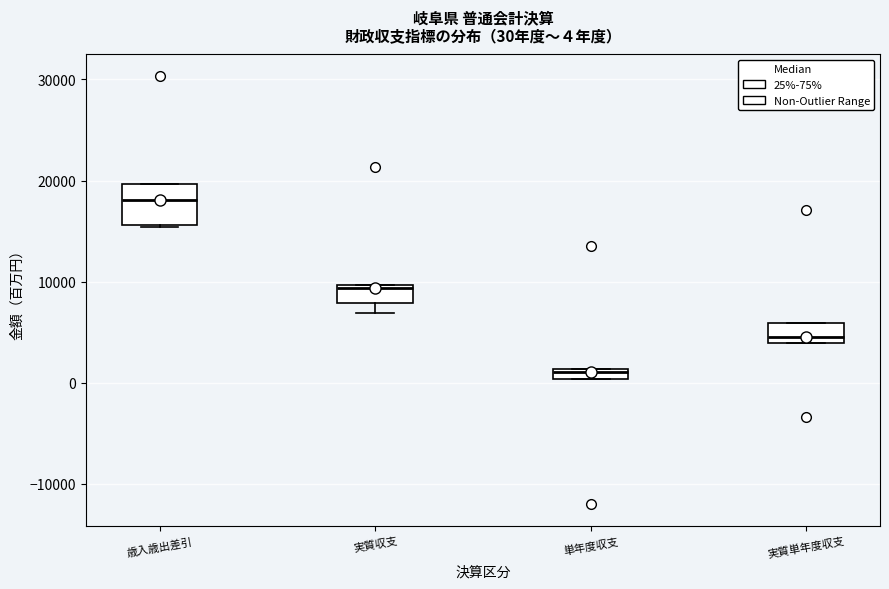

Which box's median line is the lowest?

単年度収支